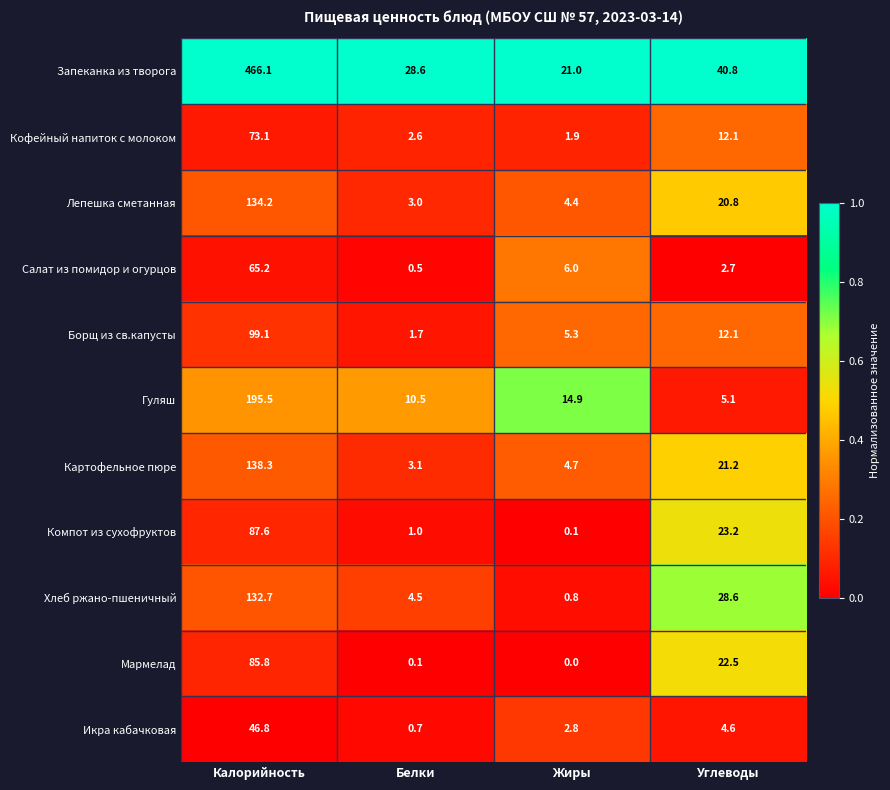

The Мармелад series shows 0.1 at Белки. True or false?

True